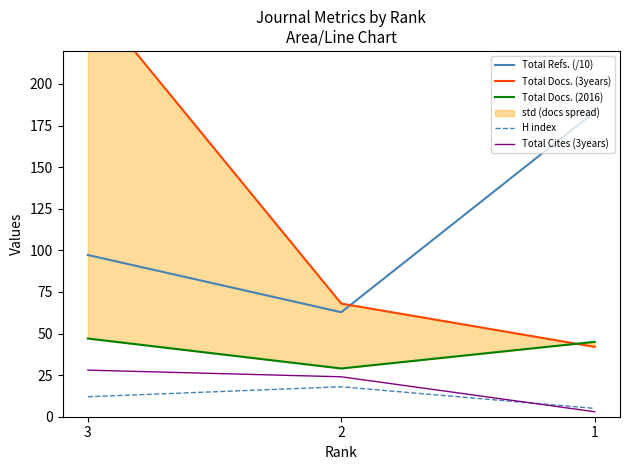

How many values in the Total Docs. (3years) series exceed 68?

1